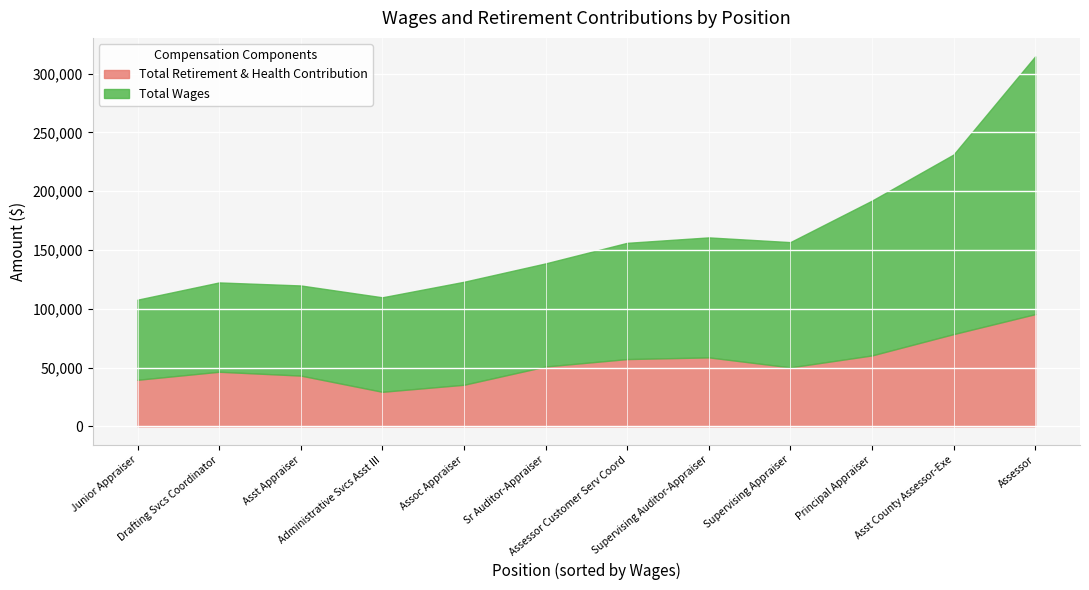

How many values in the Total Retirement & Health Contribution series are below 50882?

6